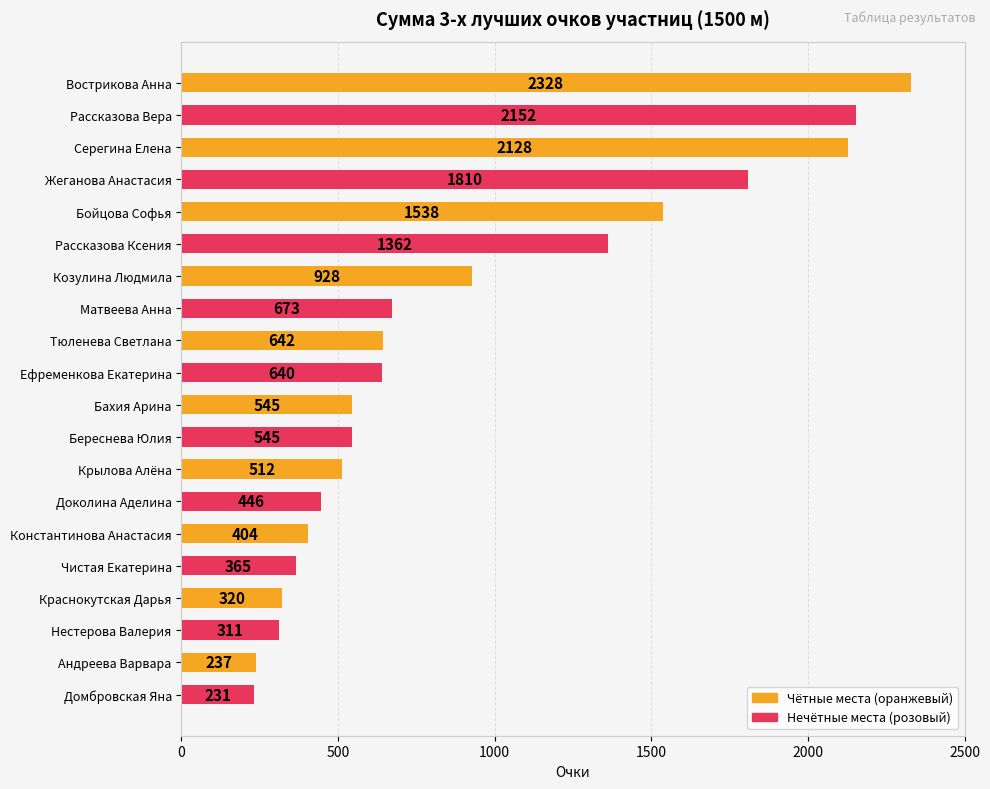

True or false: the data shows 2767 at Жеганова Анастасия.

False